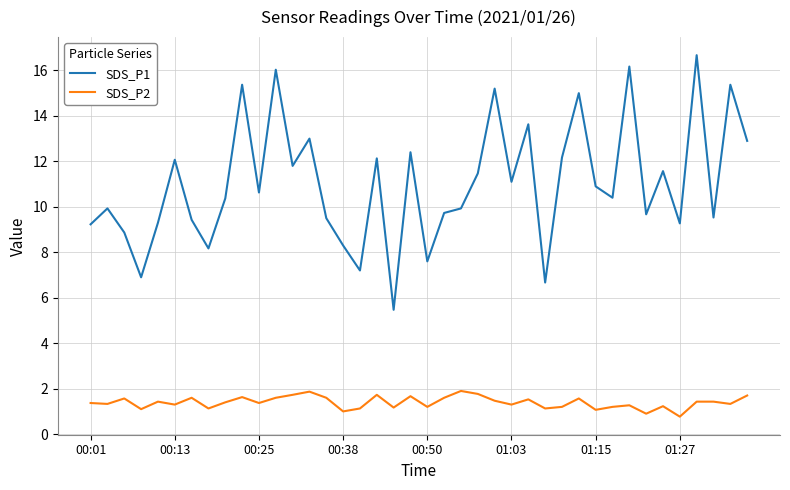

What is the maximum value for SDS_P2?

1.9